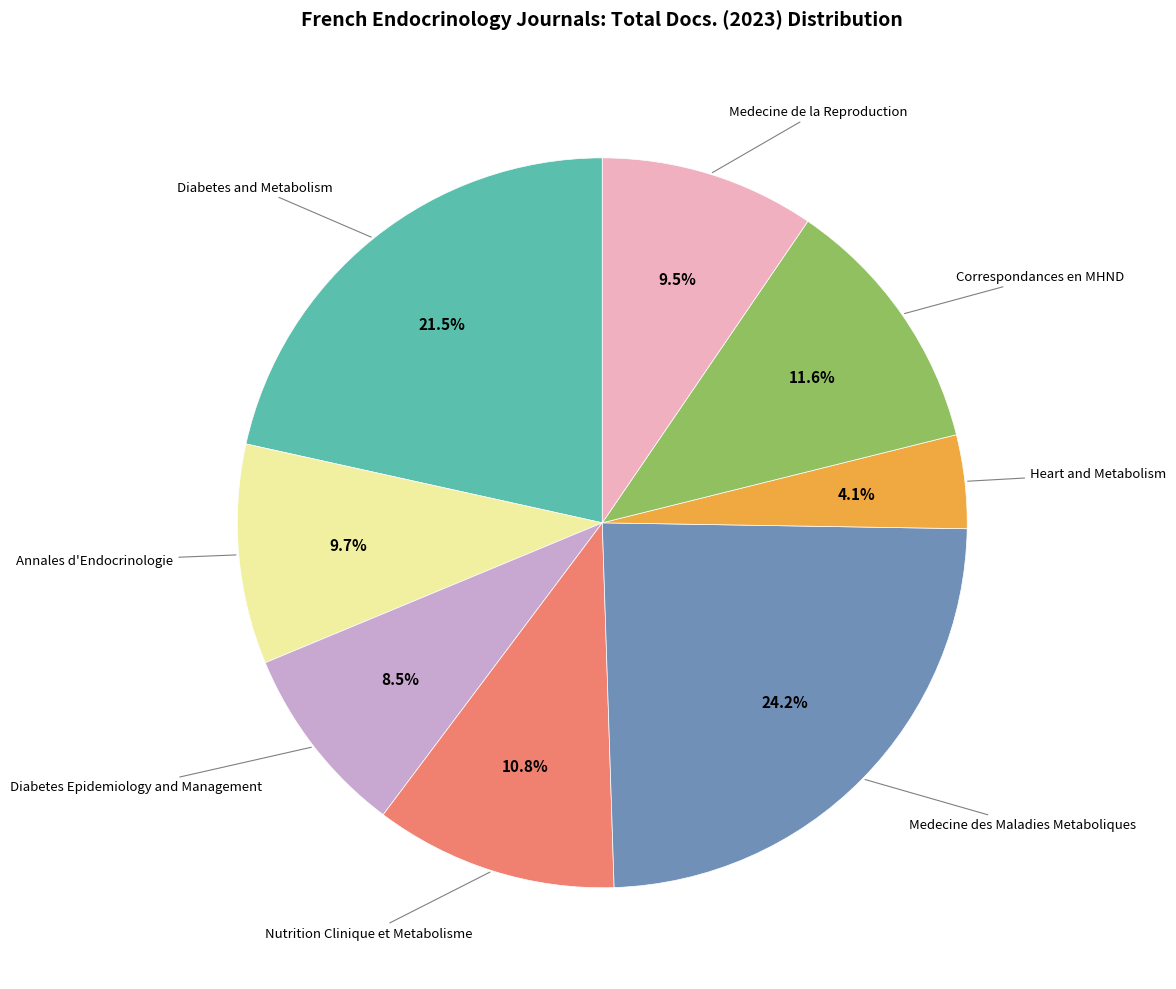

Does any single category account for the majority?

No